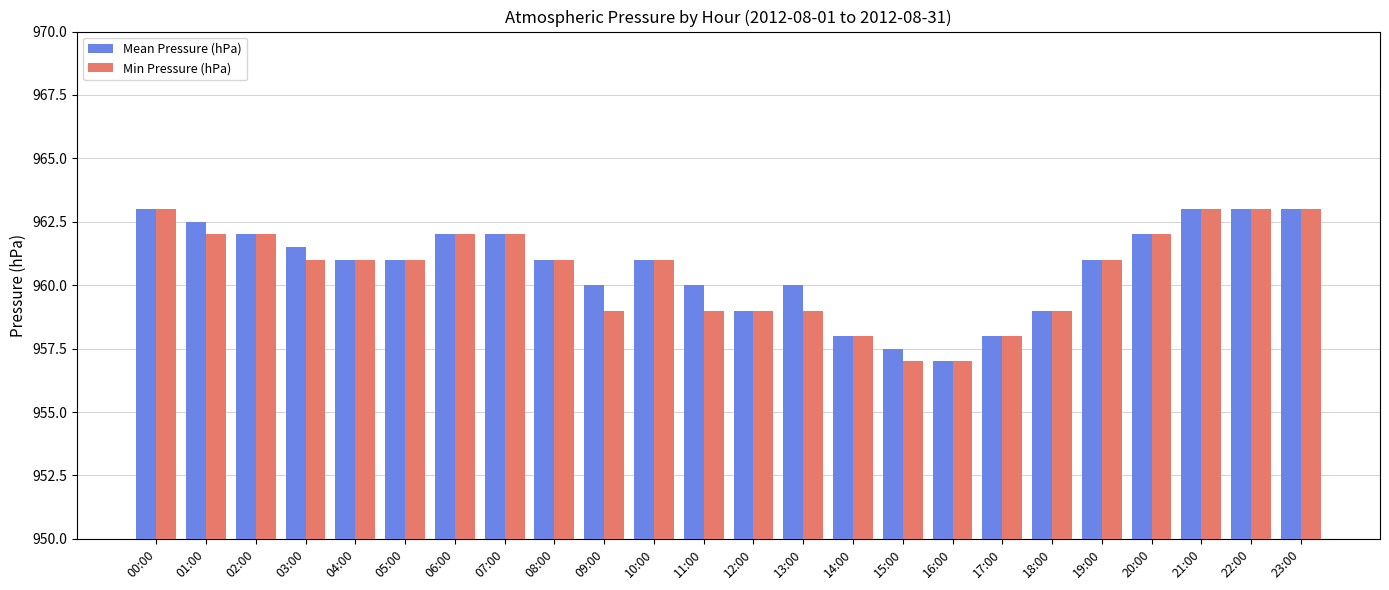

What is the total value across all series at 00:00?

1926.0